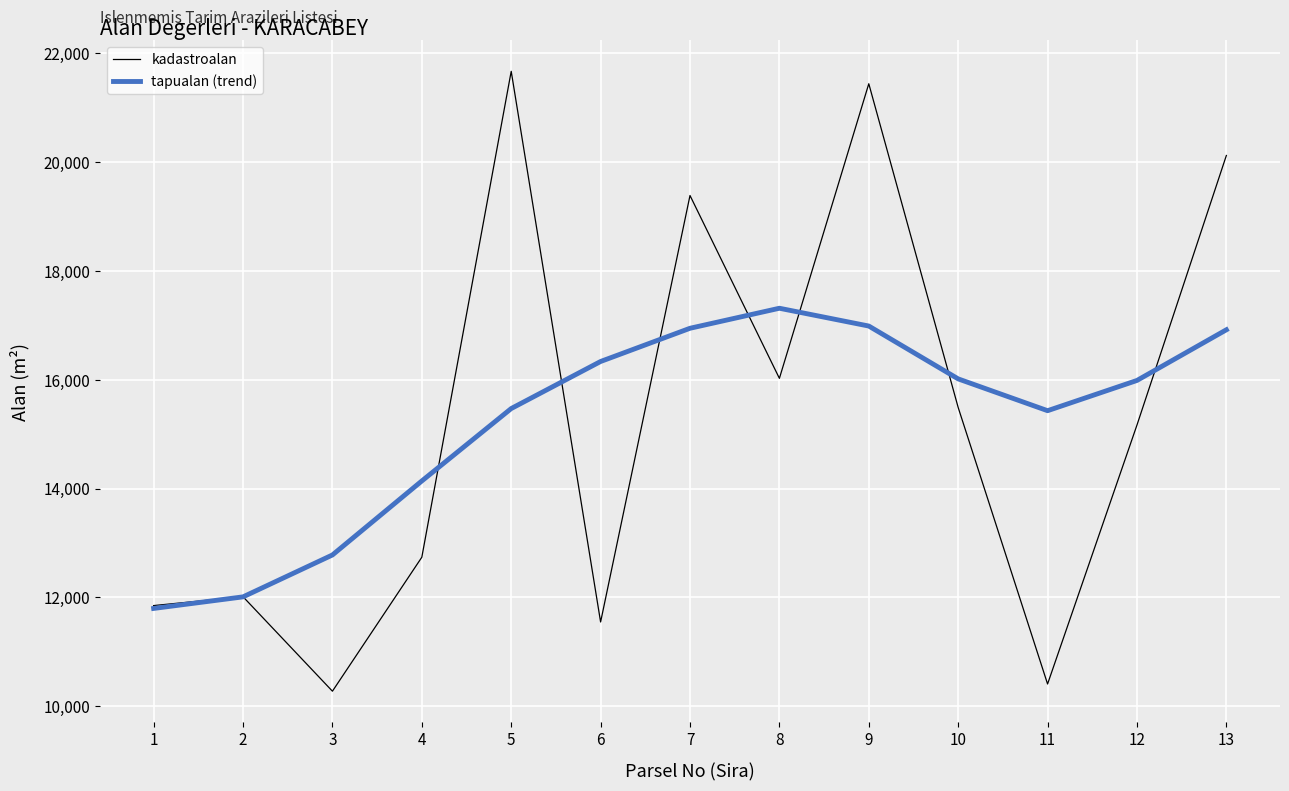

Rank the series by their maximum value, from lowest to highest.

tapualan (trend), kadastroalan